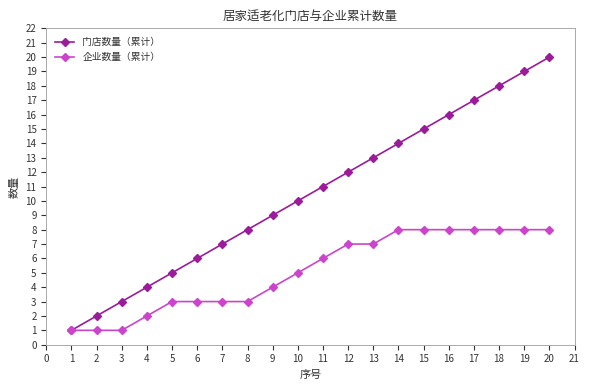

Rank the series at 7 from lowest to highest value.

企业数量（累计）, 门店数量（累计）